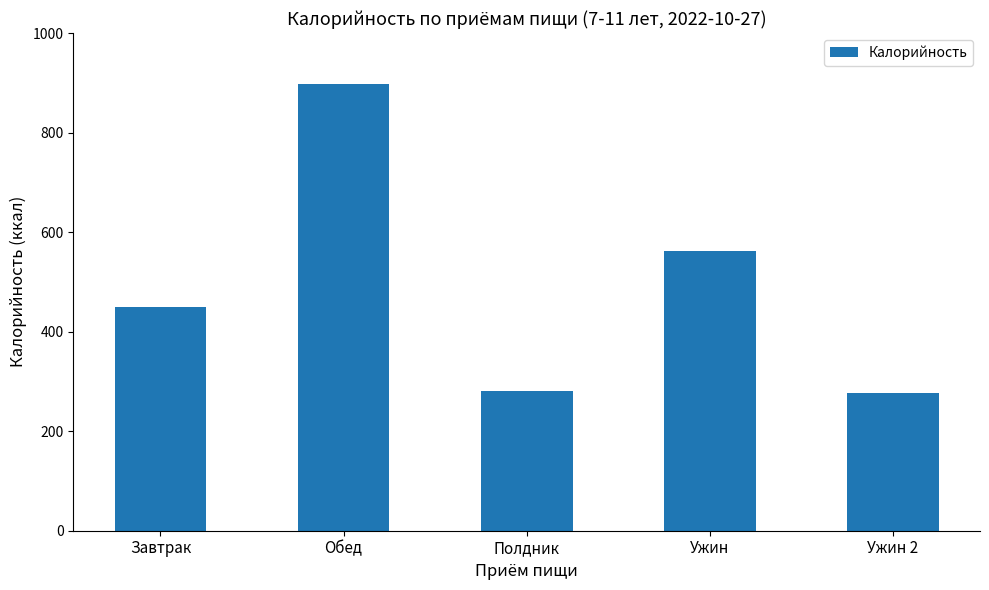

Between Ужин and Ужин 2, which is larger?

Ужин